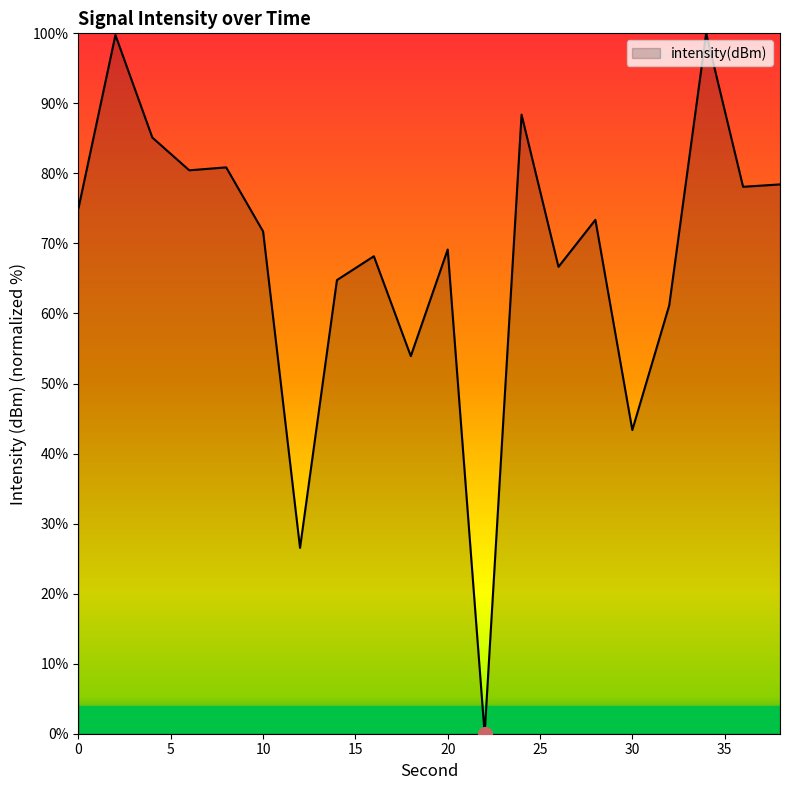

What is the maximum value shown in the chart?

100.0